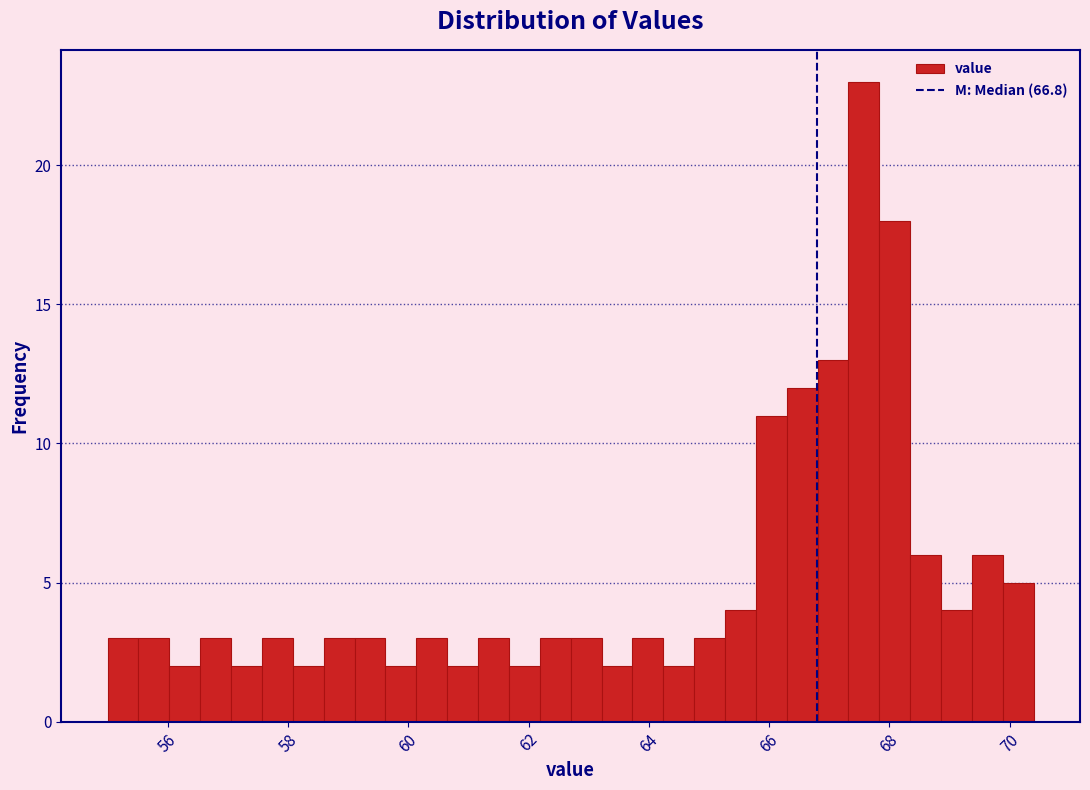

Read against the x-axis, roughly where is the centre of the tallest bar?

67.6